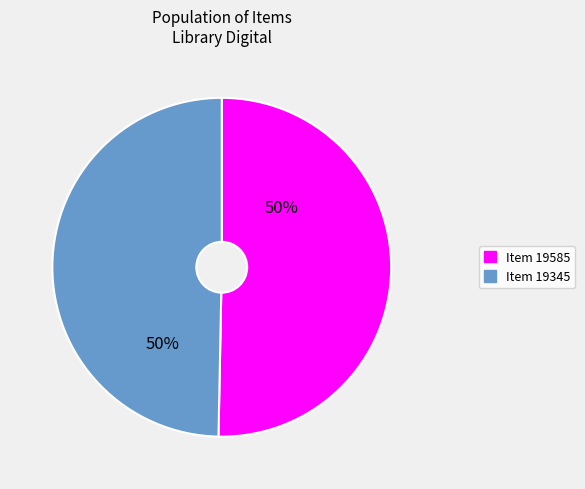

How many segments does this pie chart have?

2